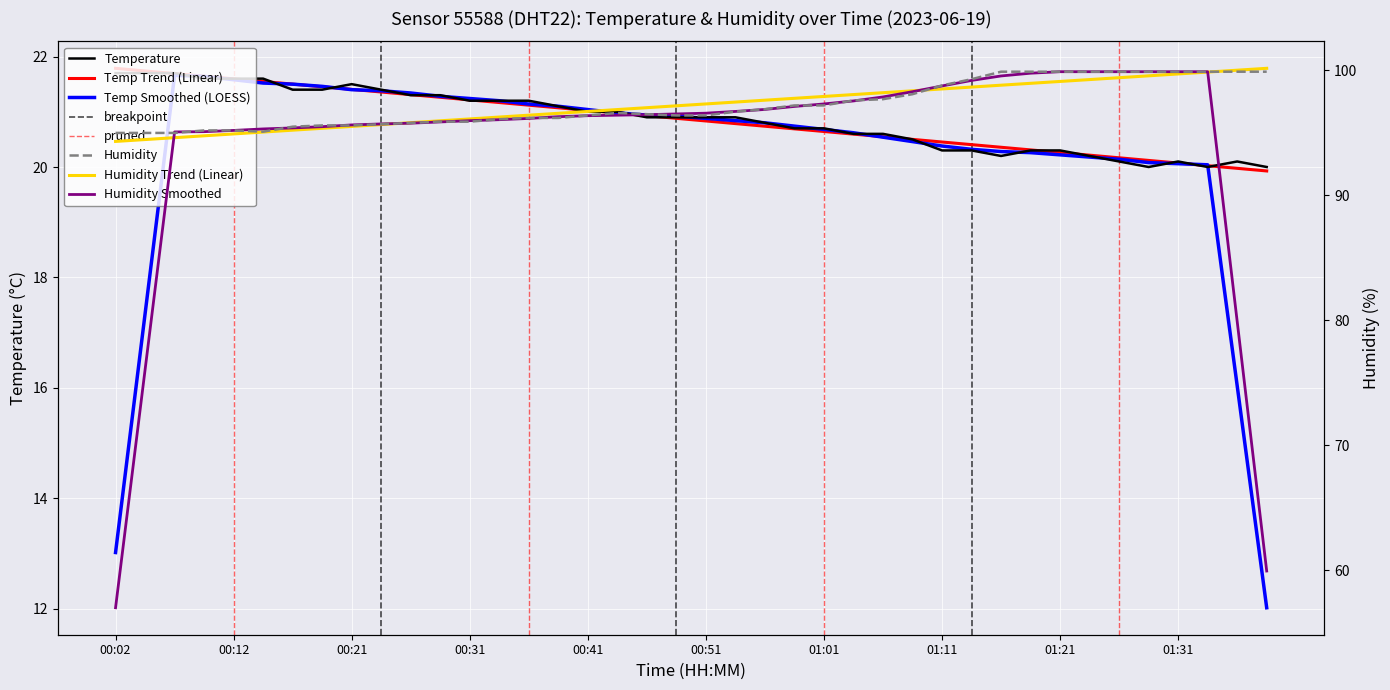

True or false: temperature and humidity intersect in this chart.

False